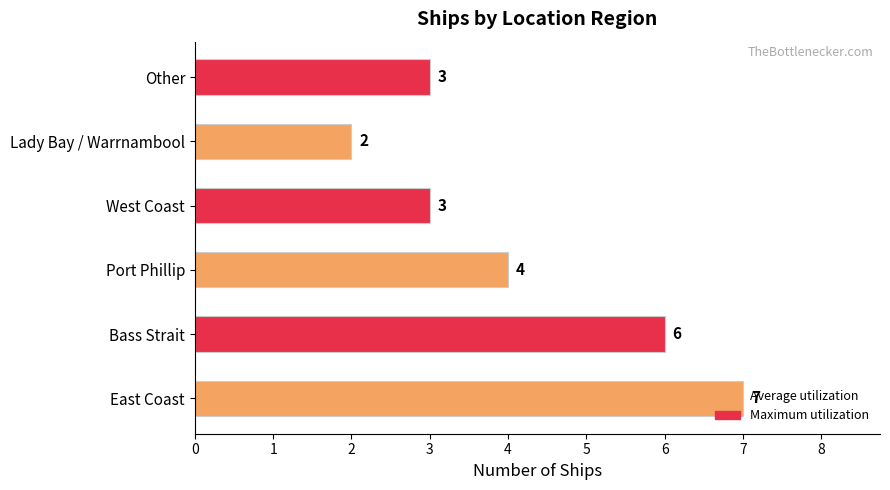

Where is the data nearest to the value 4?

Port Phillip